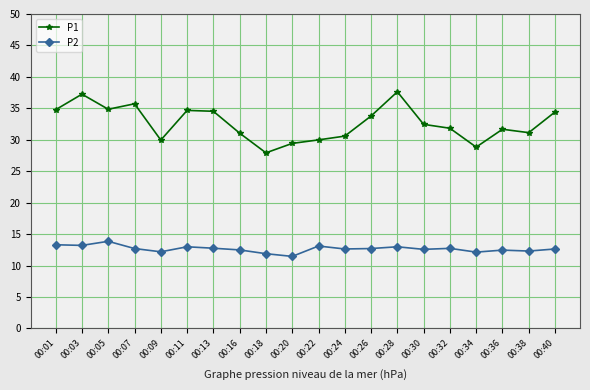

What is the minimum value for P1?

27.9